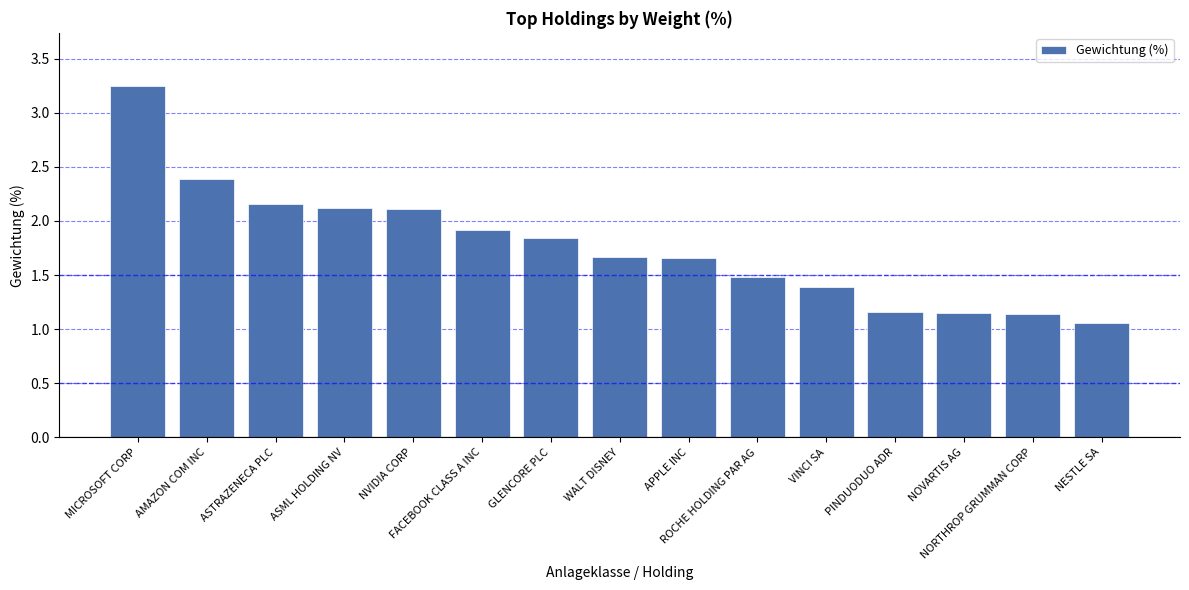

What is the value of the 10th bar from the left?

1.5